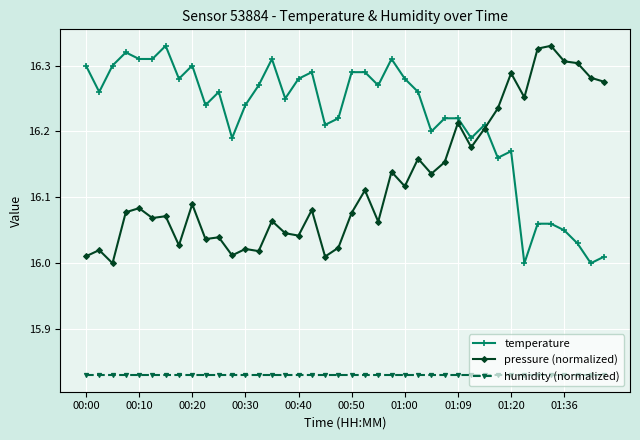

List the series in order of their overall mean, highest first.

temperature, pressure (normalized), humidity (normalized)